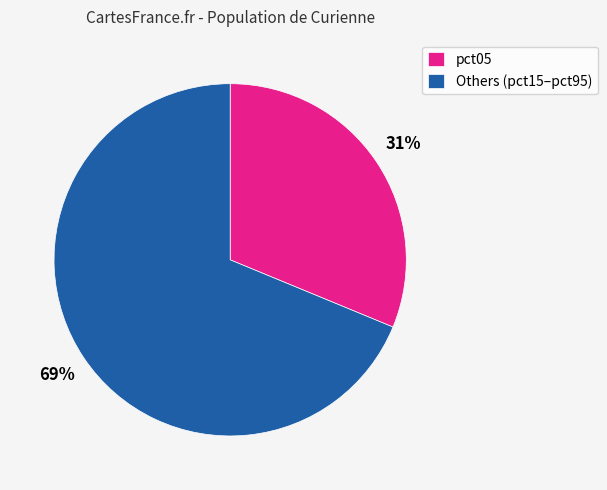

To the nearest percent, what is the combined percentage of Others (pct15–pct95) and pct05?

100%